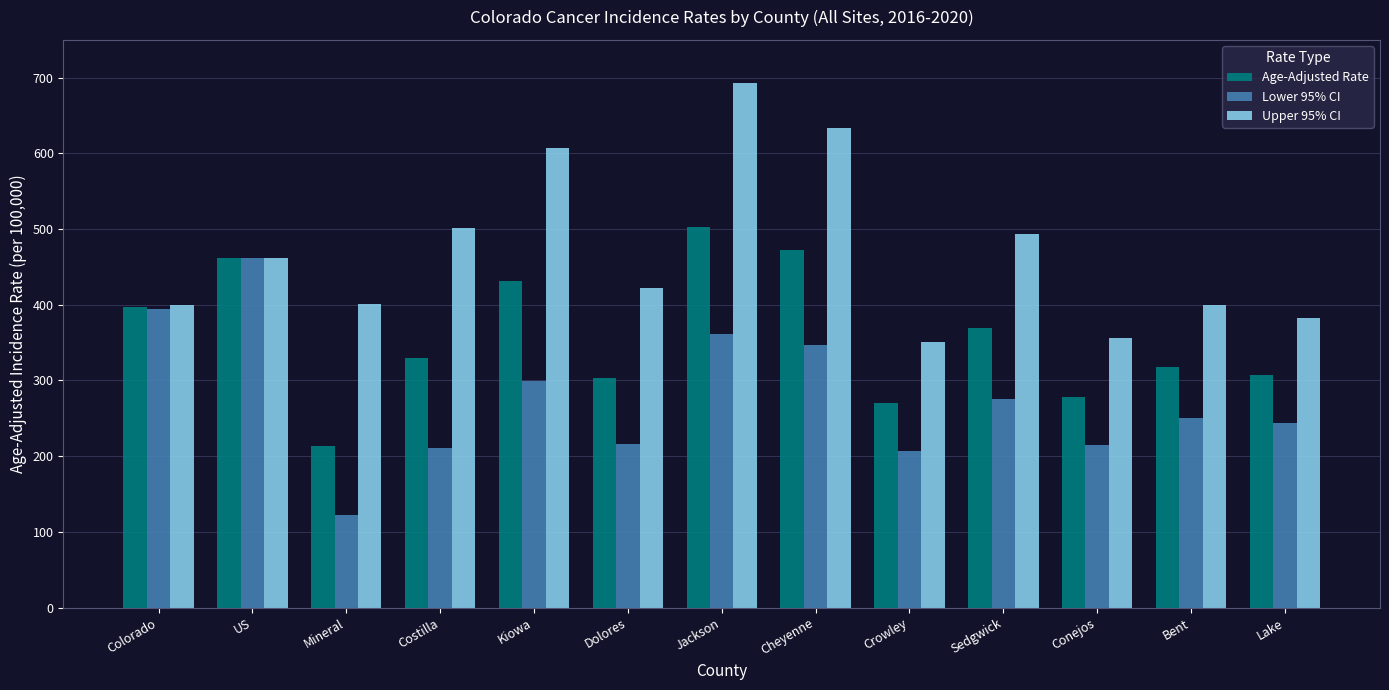

What is the minimum value shown in the chart?

122.4